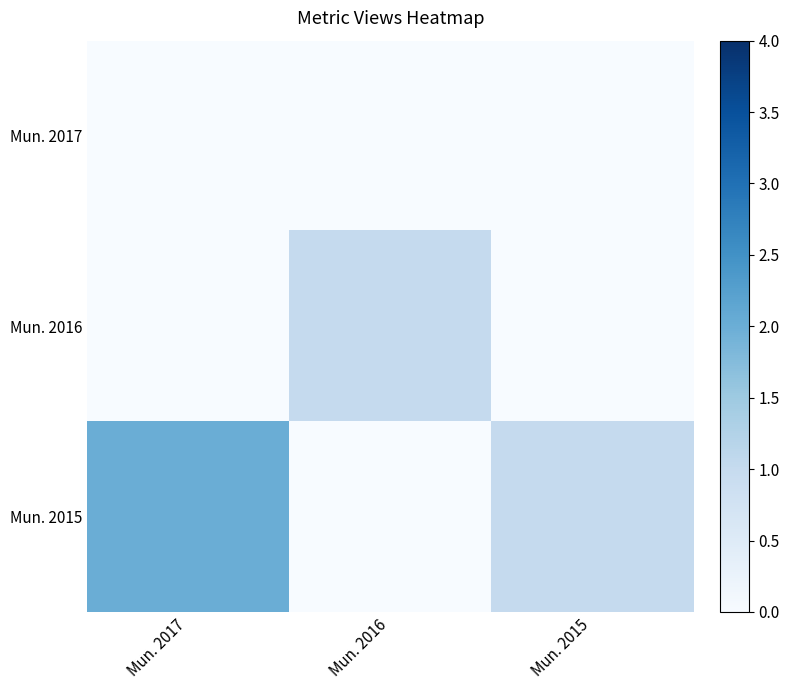

Reading right to left, extract all data points from this chart.

Mun. 2017: Mun. 2015=0	Mun. 2016=0	Mun. 2017=0
Mun. 2016: Mun. 2015=0	Mun. 2016=1	Mun. 2017=0
Mun. 2015: Mun. 2015=1	Mun. 2016=0	Mun. 2017=2